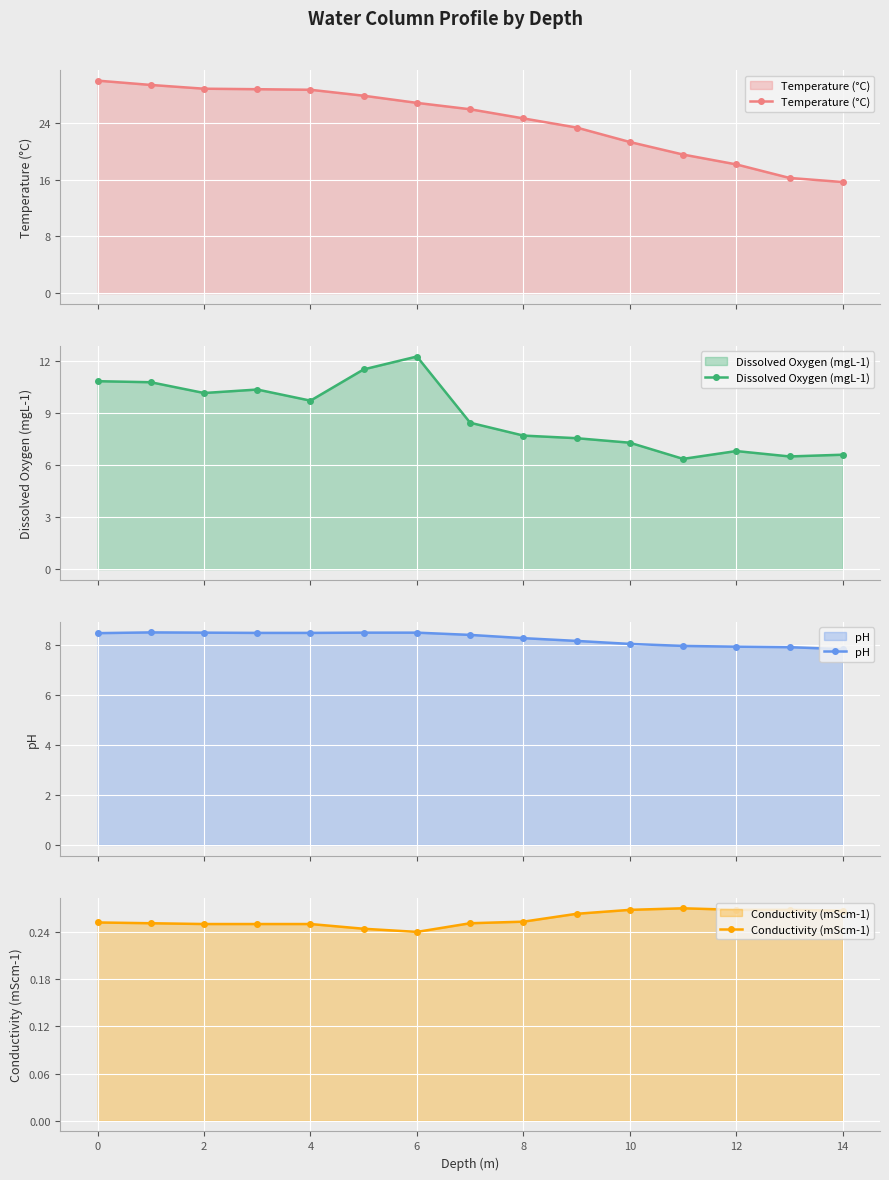

Reading right to left, transcribe all the data shown in this chart.

Temperature (°C): 15.7	16.3	18.2	19.6	21.3	23.4	24.7	25.9	26.9	27.9	28.7	28.8	28.9	29.4	30.0
Dissolved Oxygen (mgL-1): 6.6	6.5	6.8	6.3	7.3	7.5	7.7	8.4	12.2	11.5	9.7	10.3	10.1	10.8	10.8
pH: 7.8	7.9	7.9	8.0	8.0	8.2	8.3	8.4	8.5	8.5	8.5	8.5	8.5	8.5	8.5
Conductivity (mScm-1): 0.3	0.3	0.3	0.3	0.3	0.3	0.3	0.3	0.2	0.2	0.2	0.2	0.2	0.3	0.3